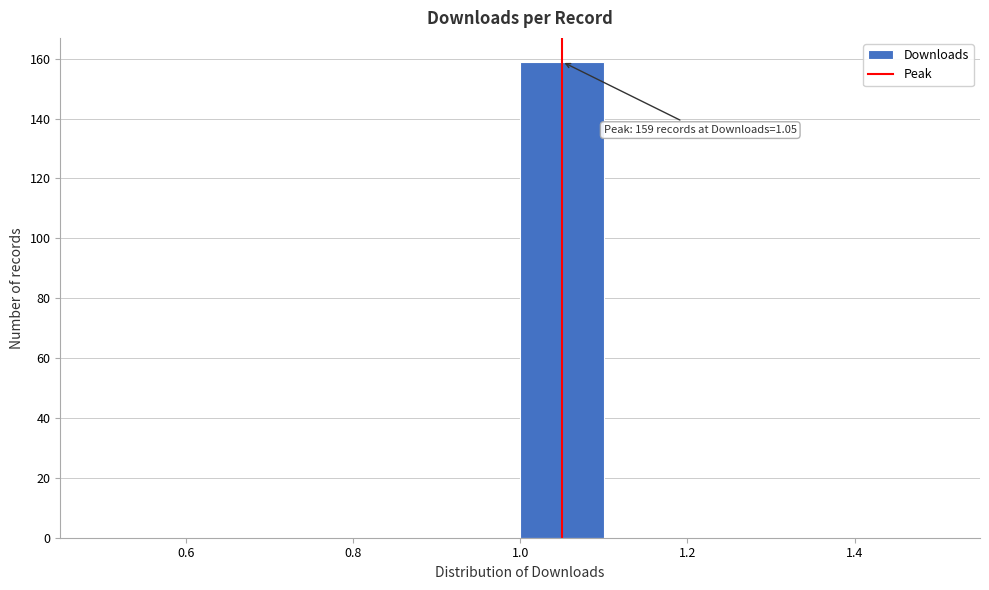

Over which range of the x-axis is the bar tallest?

1.0 to 1.1